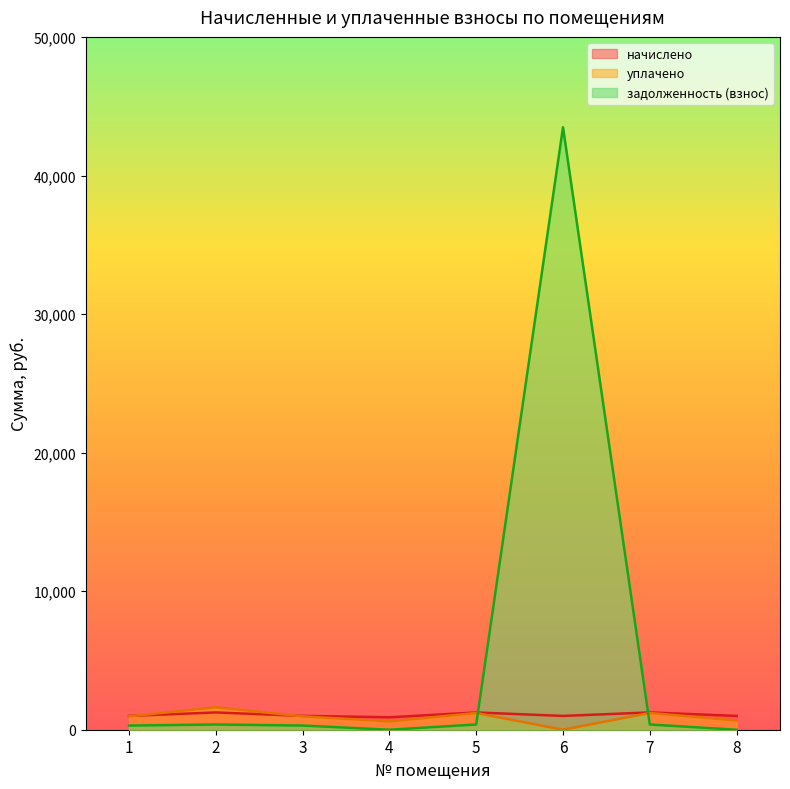

True or false: уплачено has a value of 597.3 at 1.

False